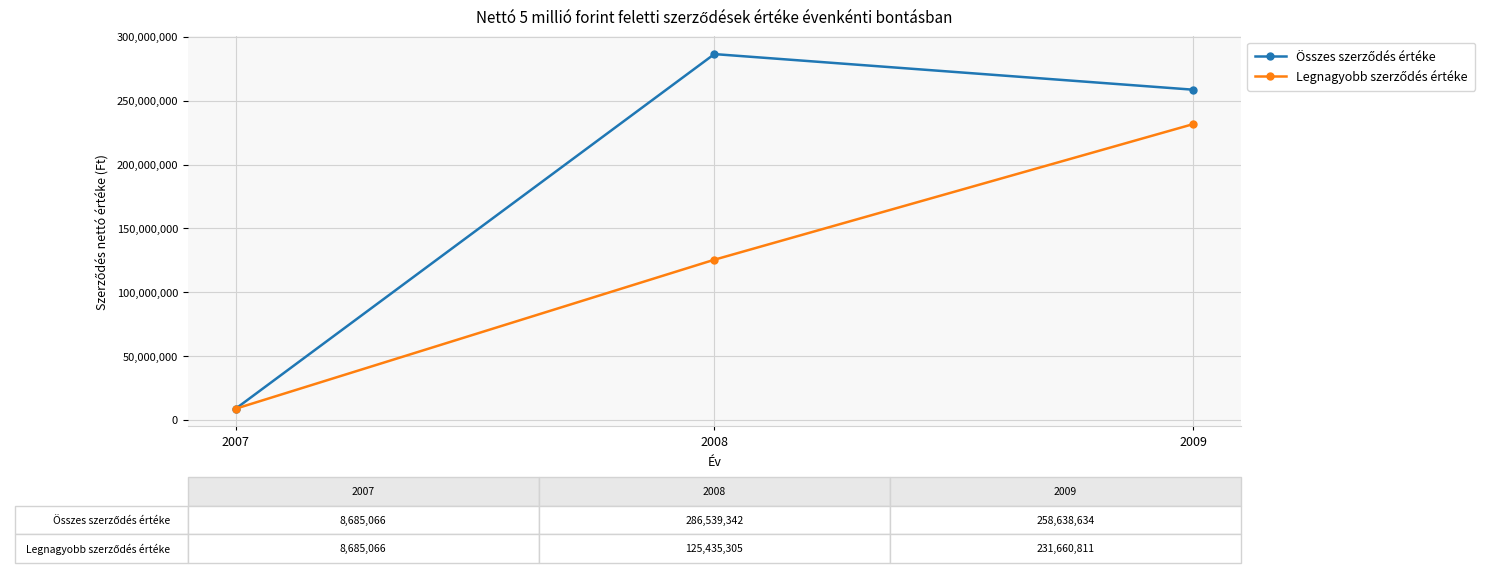

What is the greatest value displayed?

286539342